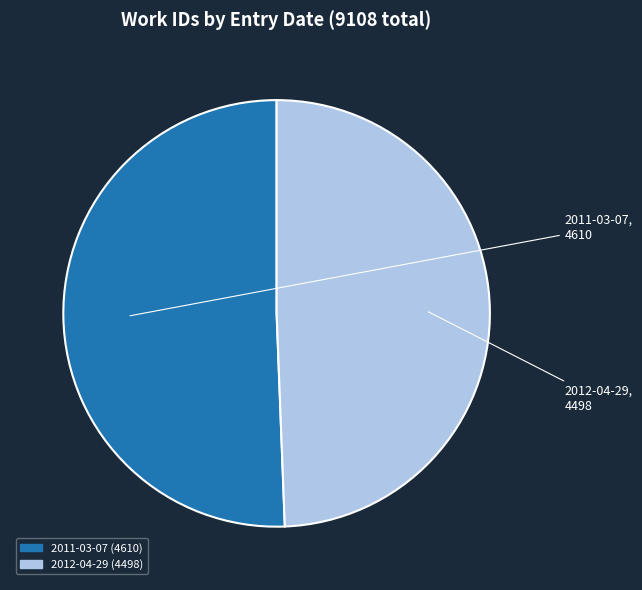

Count the number of slices in the pie.

2